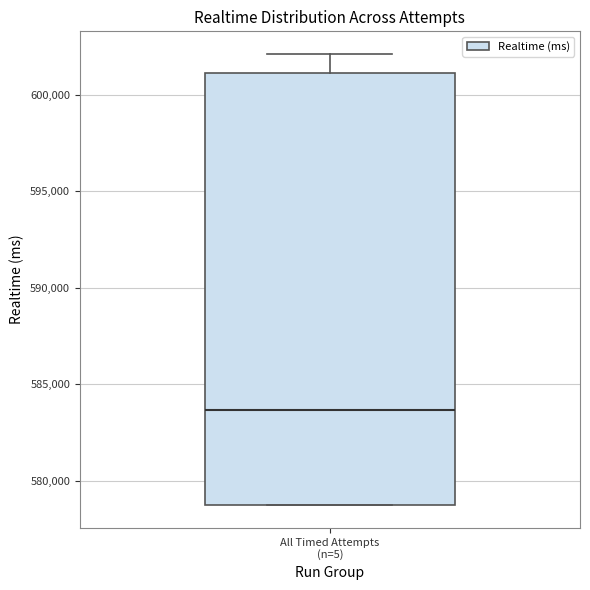

Where is the lower edge of the box for All Timed Attempts (n=5) on the y-axis? The values are not printed on the chart, so give them approximately, as read against the axis.

579000